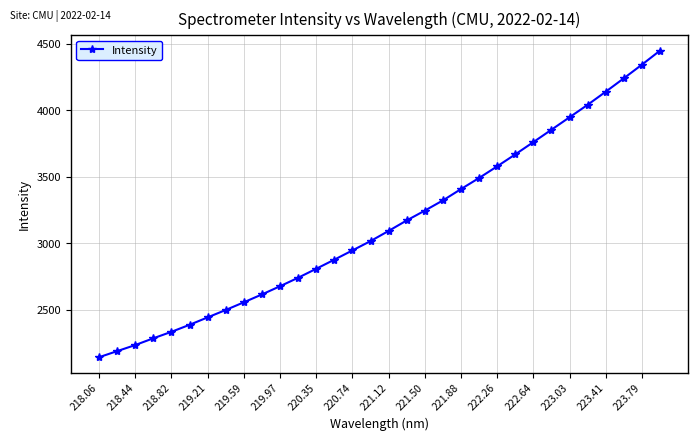

What is the value of the 31st point from the left?

4341.0